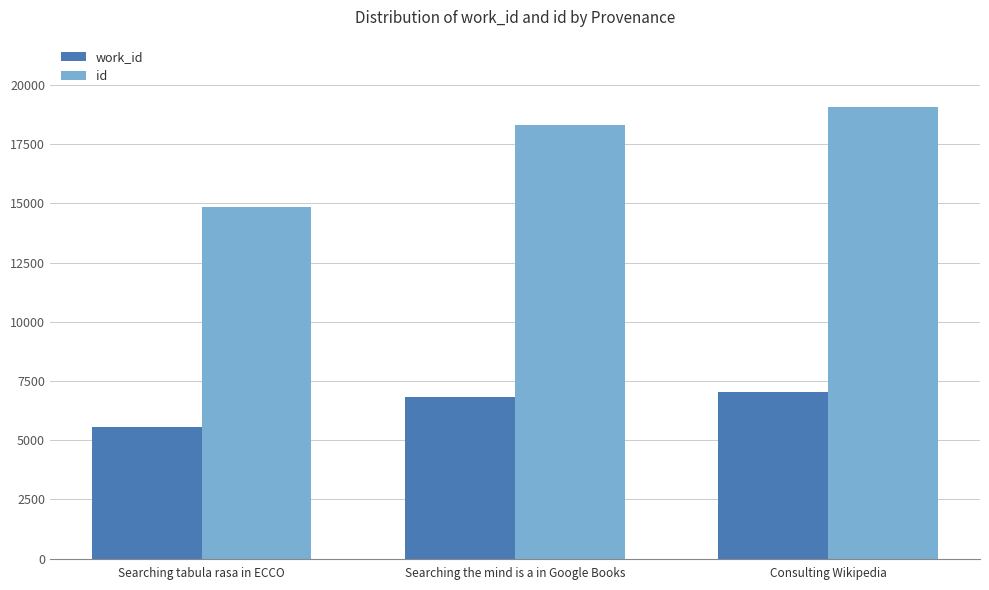

What is the sum of the work_id values at Consulting Wikipedia and Searching tabula rasa in ECCO?

12603